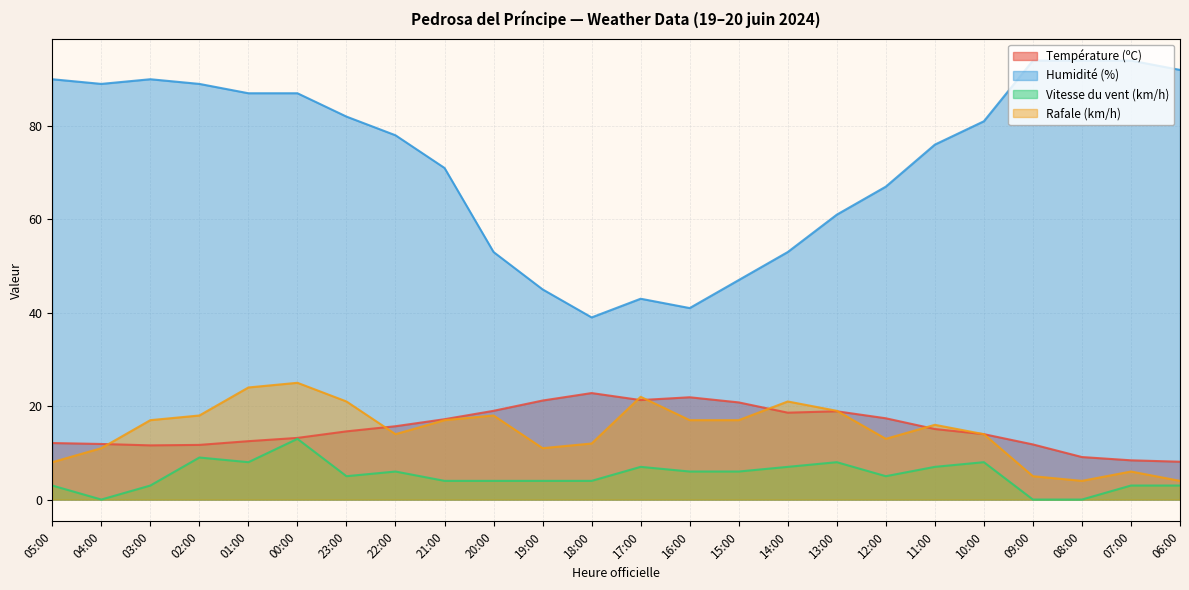

What is the maximum value shown in the chart?

94.0